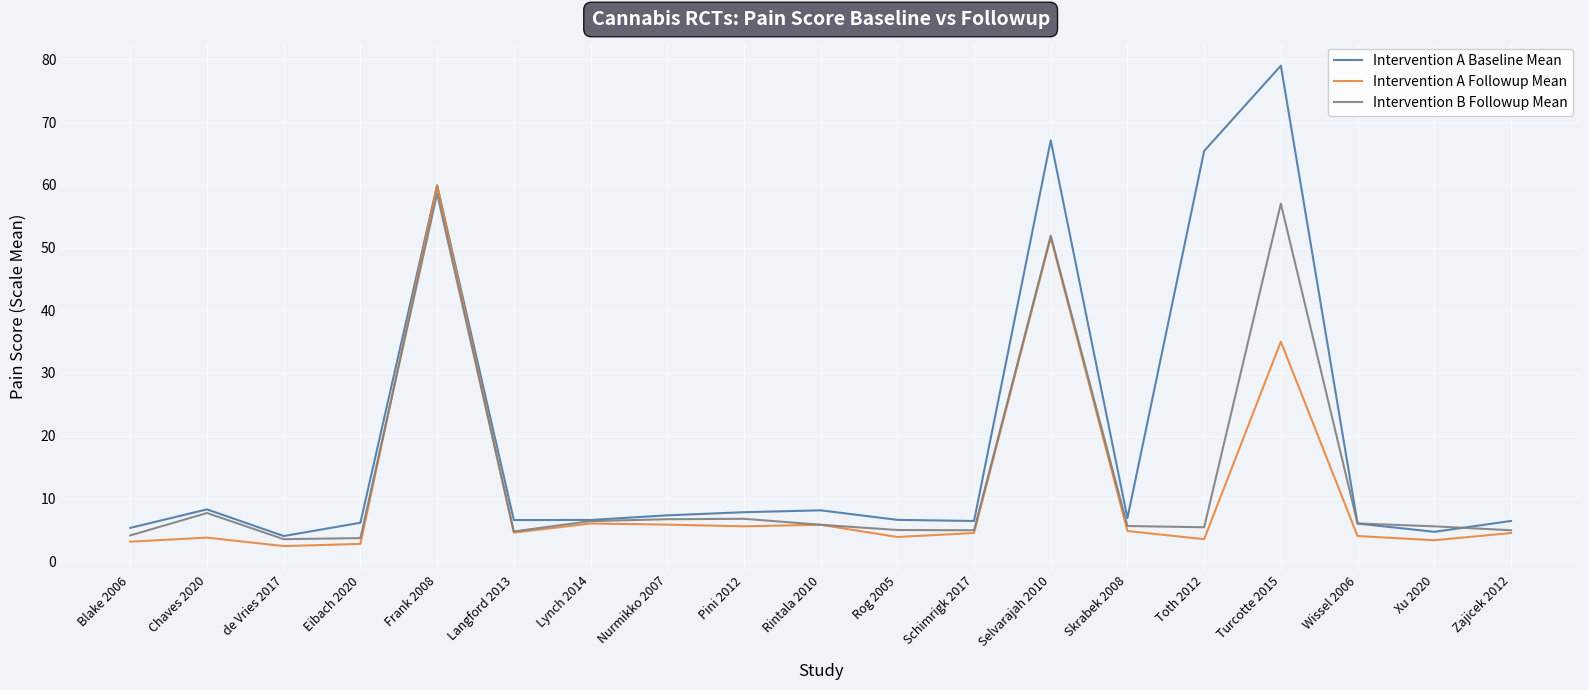

What is the sum of the Intervention A Followup Mean values at Nurmikko 2007 and Turcotte 2015?

40.8